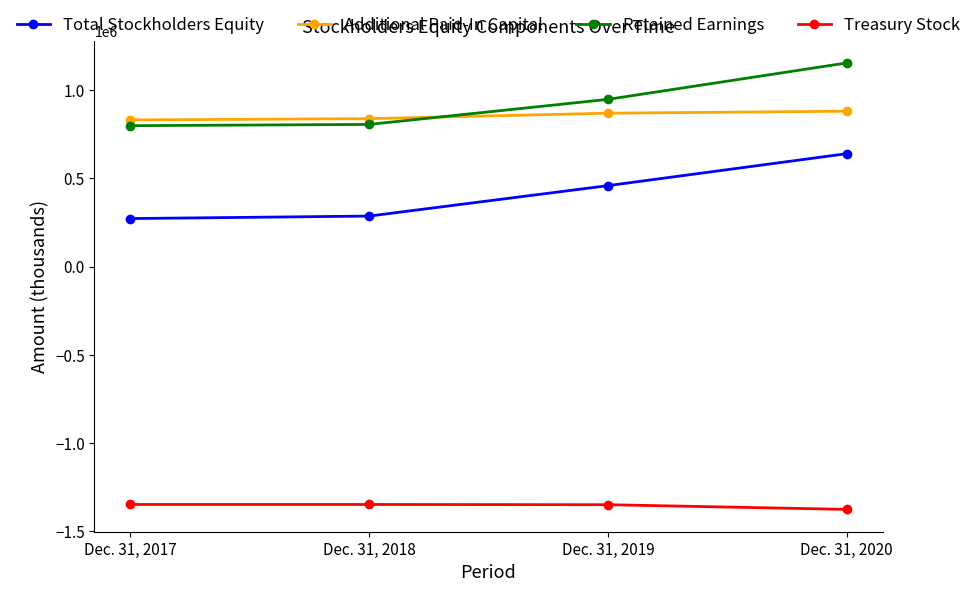

Which series has the largest range (max minus min)?

Total Stockholders Equity